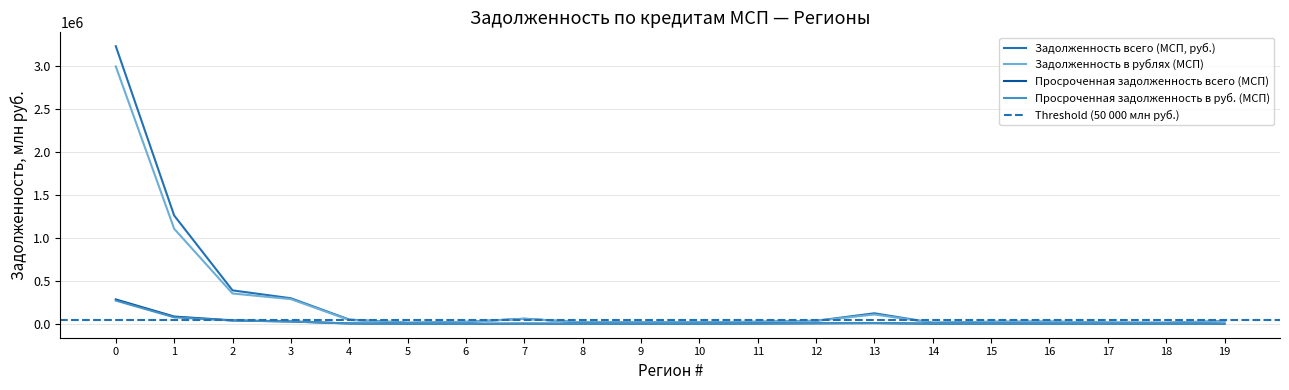

What is the maximum value for Просроченная задолженность в руб. (МСП)?

271046